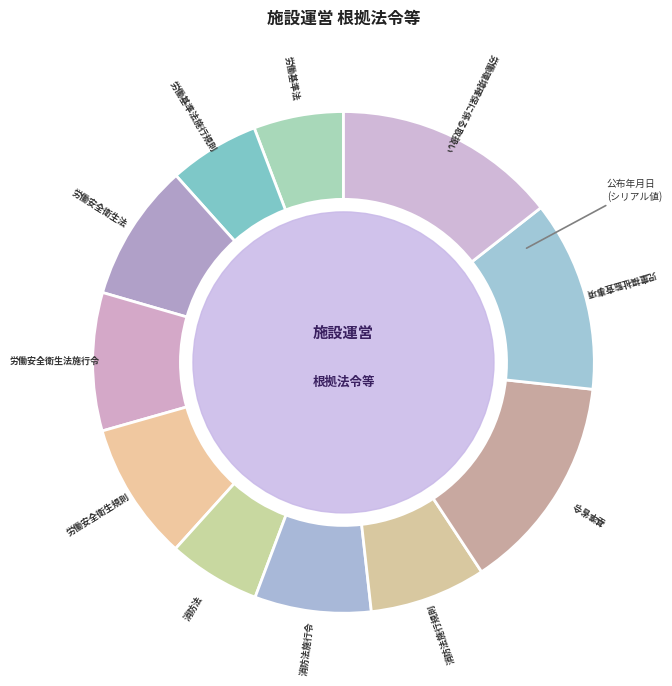

Count the number of slices in the pie.

11